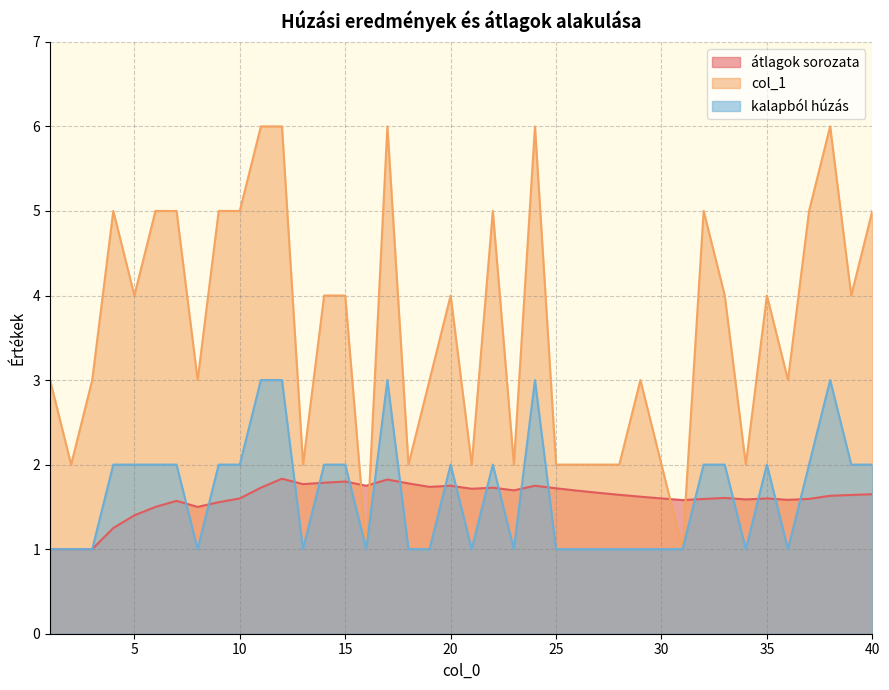

What is the smallest value displayed?

1.0